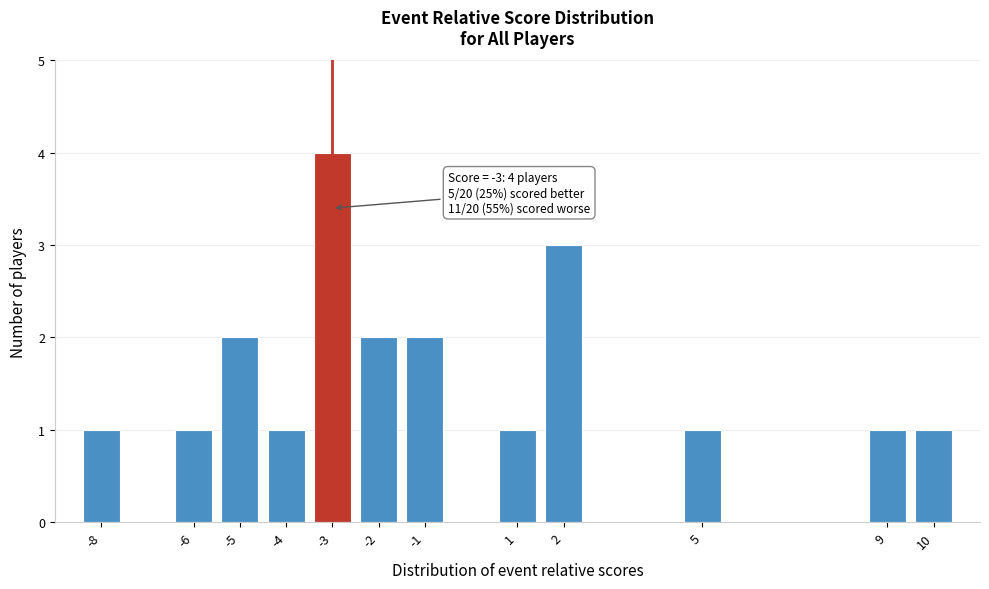

Reading left to right, transcribe all the data shown in this chart.

-8=1	-6=1	-5=2	-4=1	-3=4	-2=2	-1=2	1=1	2=3	5=1	9=1	10=1